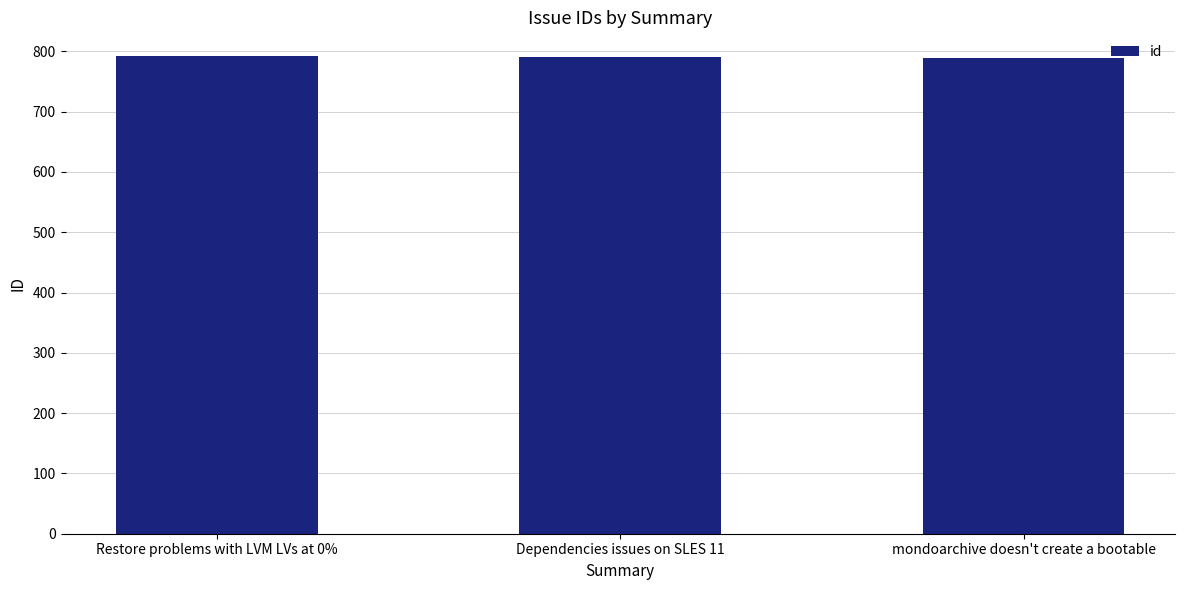

The value at mondoarchive doesn't create a bootable is 789. True or false?

True